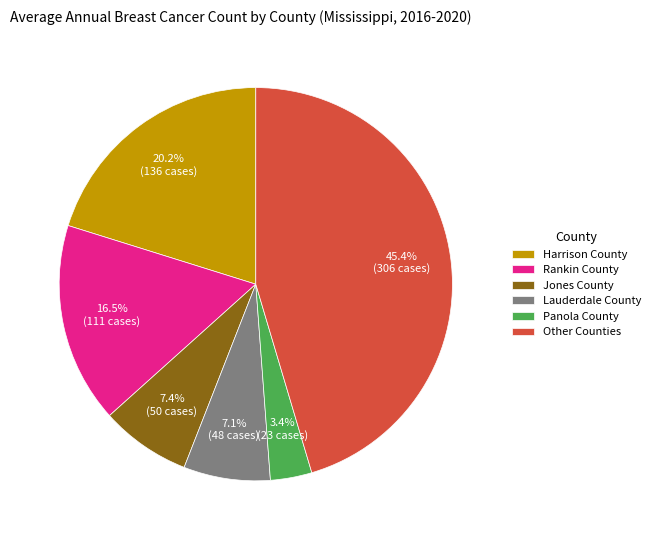

Does Lauderdale County represent more than half of the total?

No